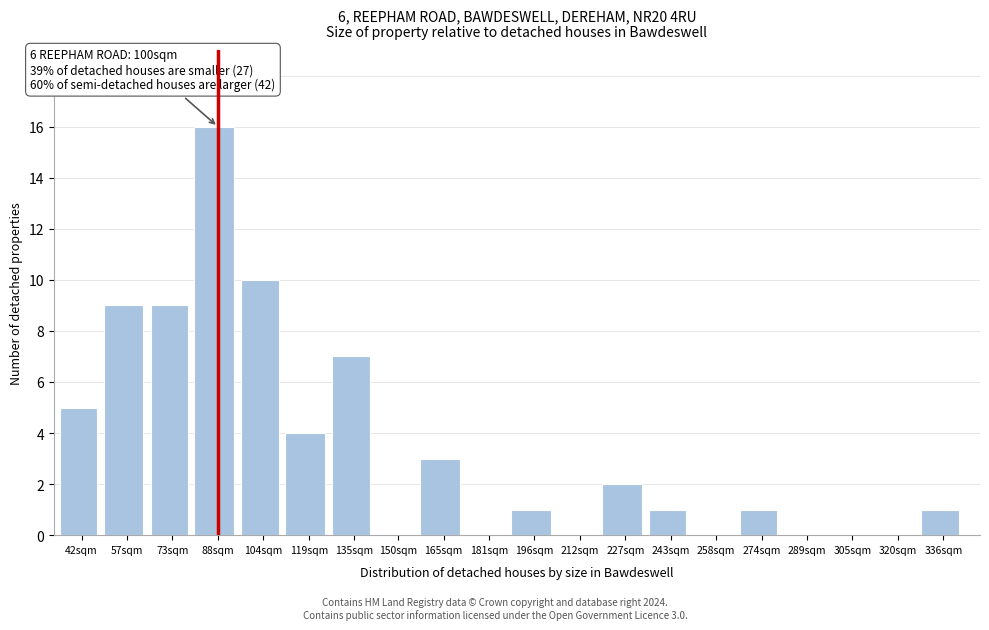

Reading right to left, extract all data points from this chart.

336sqm=1	320sqm=0	305sqm=0	289sqm=0	274sqm=1	258sqm=0	243sqm=1	227sqm=2	212sqm=0	196sqm=1	181sqm=0	165sqm=3	150sqm=0	135sqm=7	119sqm=4	104sqm=10	88sqm=16	73sqm=9	57sqm=9	42sqm=5